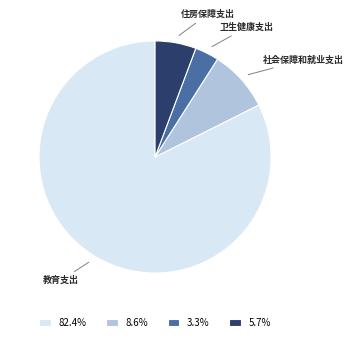

Is the sum of 82.4% and 8.6% greater than half?

Yes